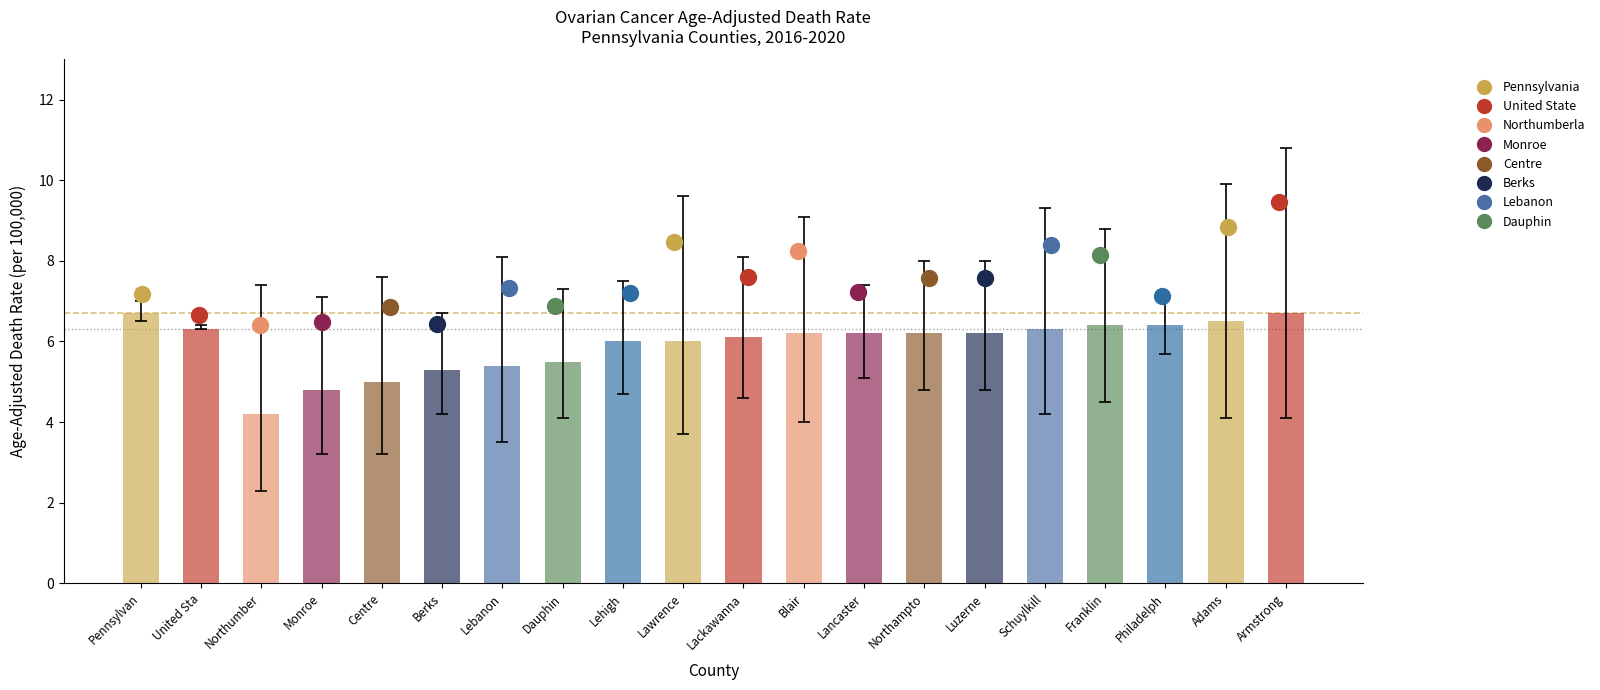

Between Monroe and Blair, which is larger?

Blair